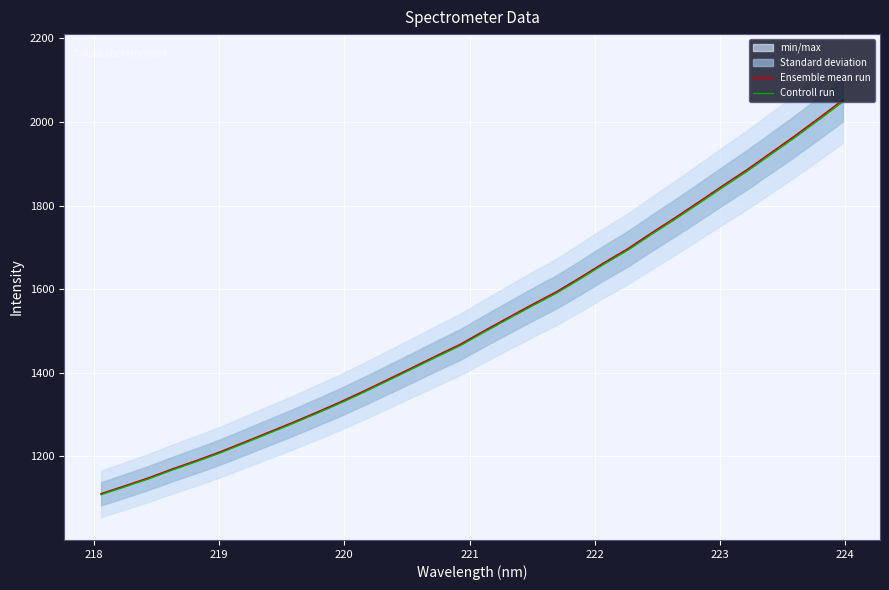

What is the value of the Ensemble mean run point at the 3rd from the left?

1149.0